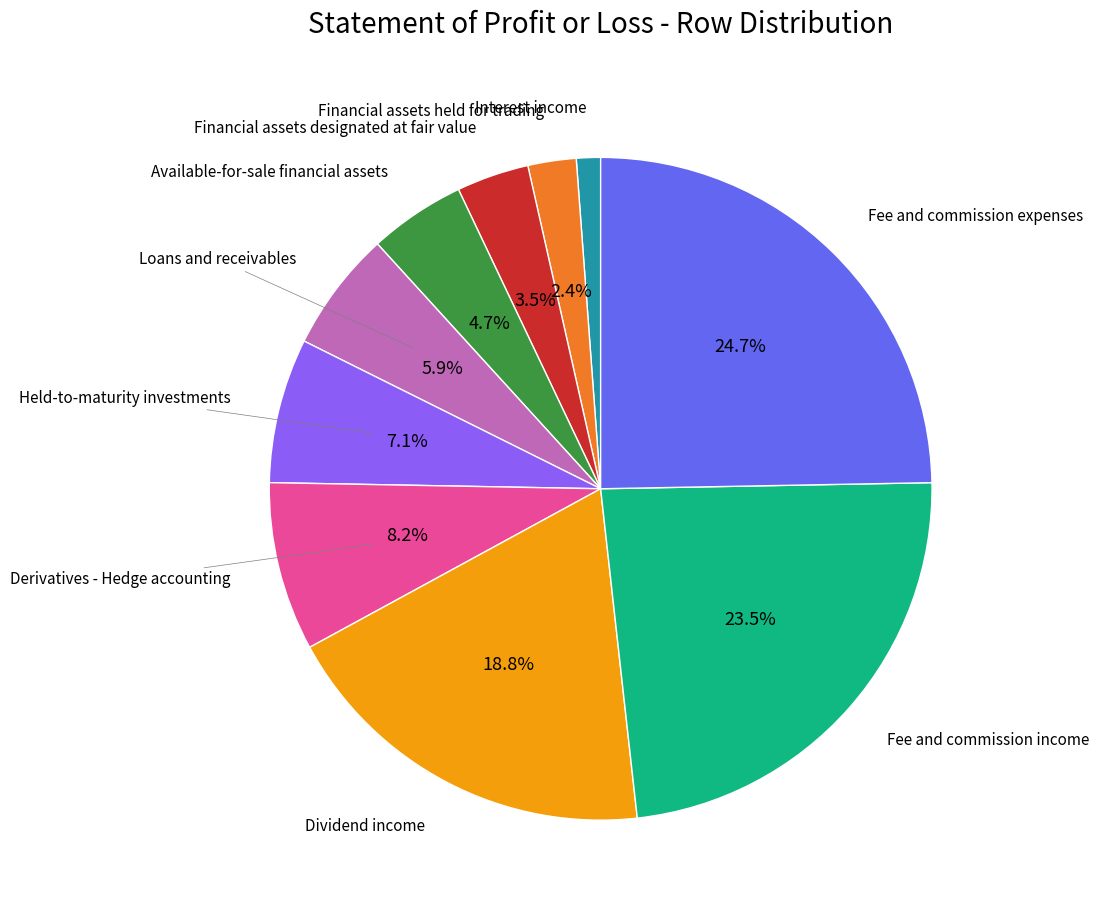

Is there a majority slice in this chart?

No